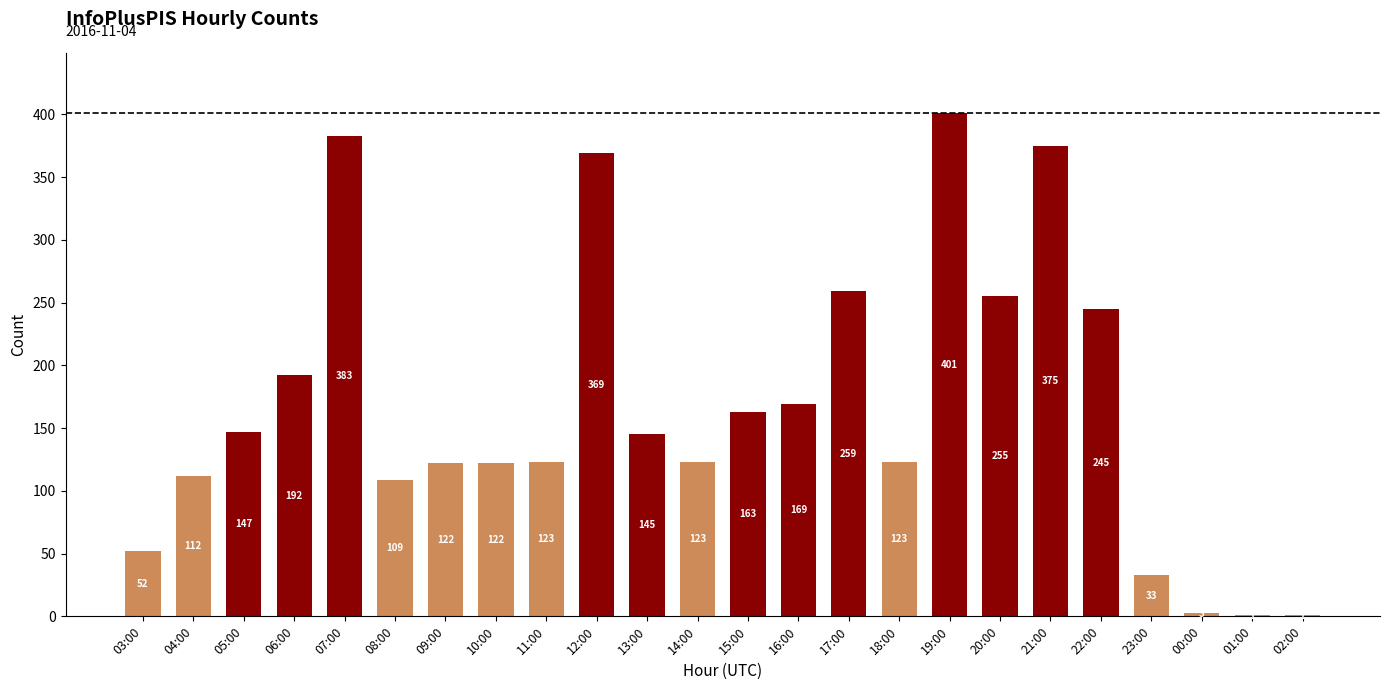

True or false: the data shows 255 at 20:00.

True